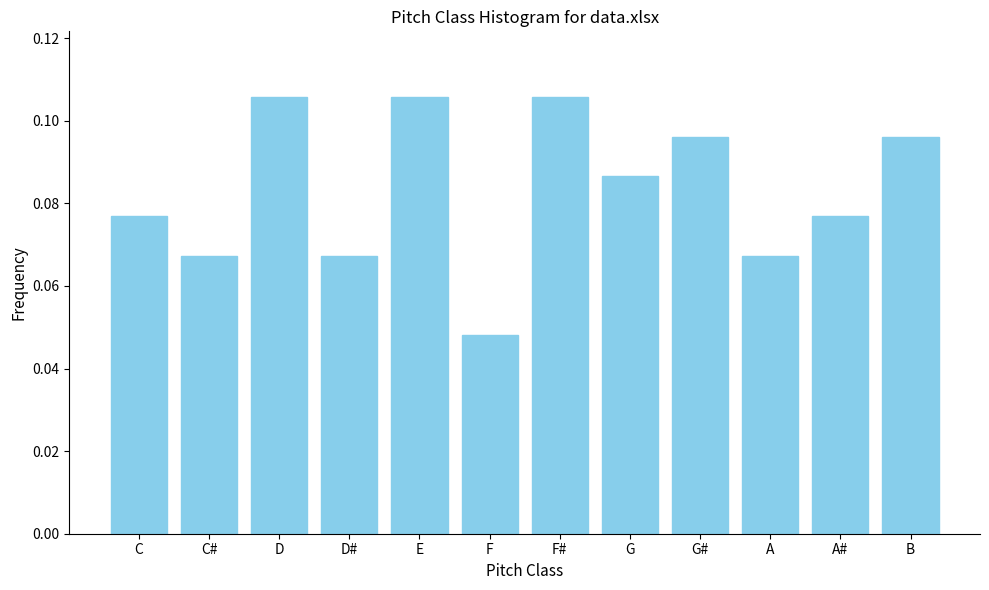

Which has a higher value, F# or A#?

F#